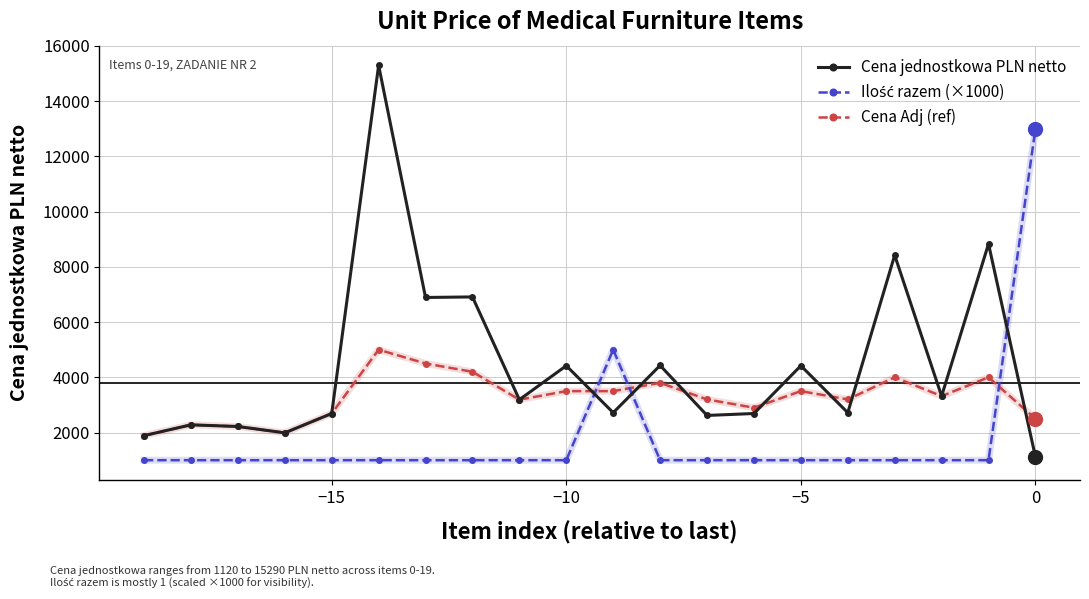

Does the chart display data point markers on the line(s)?

Yes